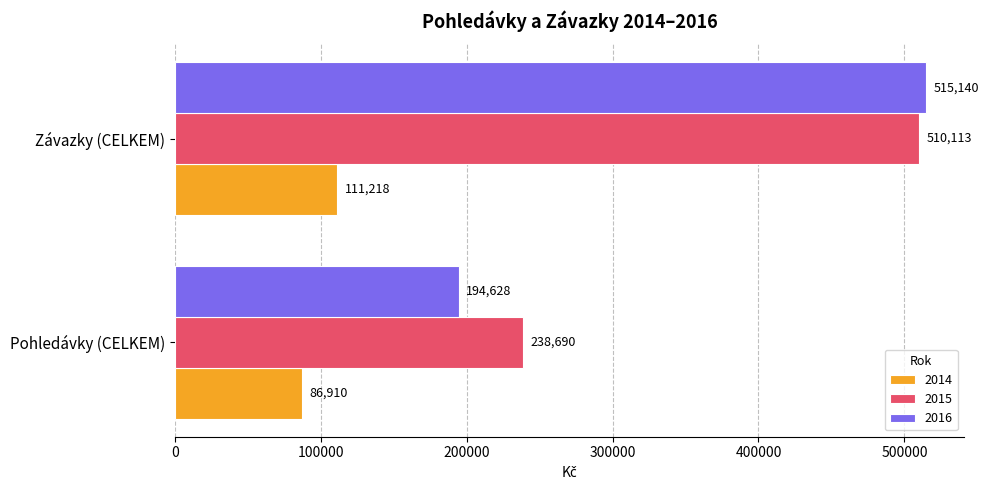

Between Pohledávky (CELKEM) and Závazky (CELKEM), which series saw the biggest shift?

2016